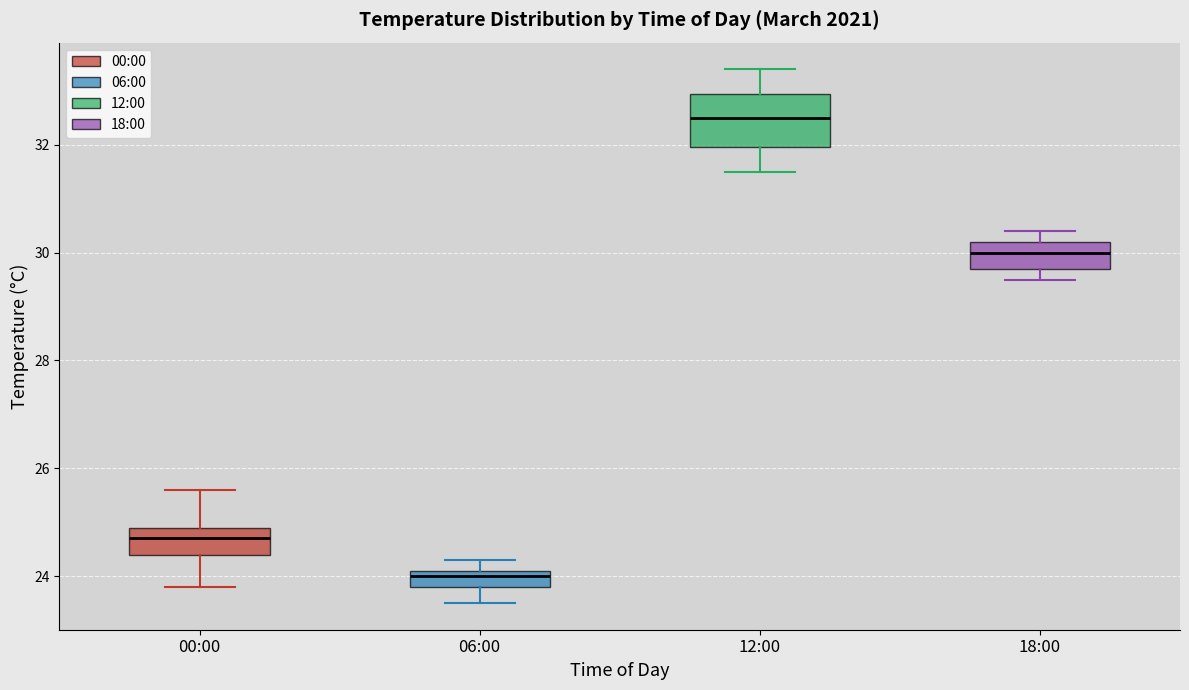

Comparing the boxes themselves (not the whiskers), which one is the tallest?

12:00